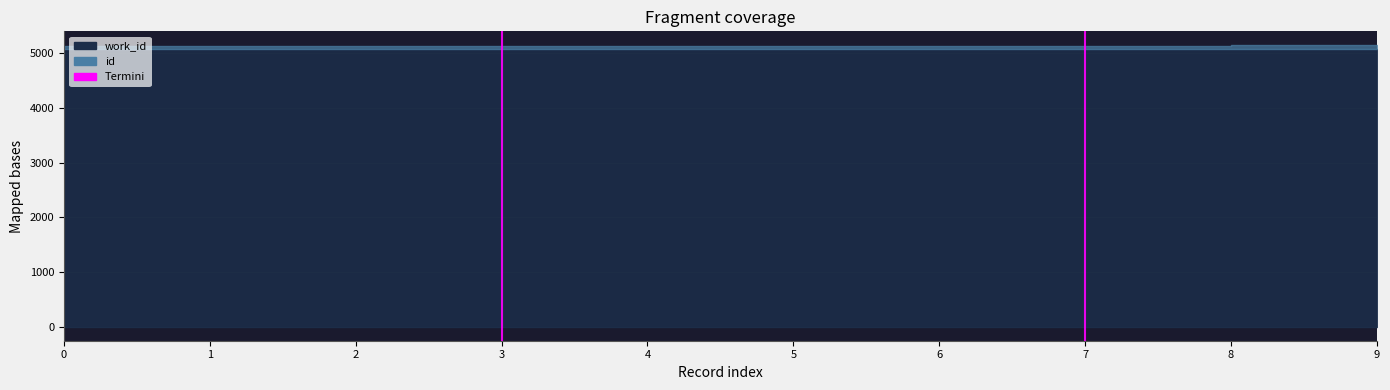

Does the chart have visible grid lines?

Yes